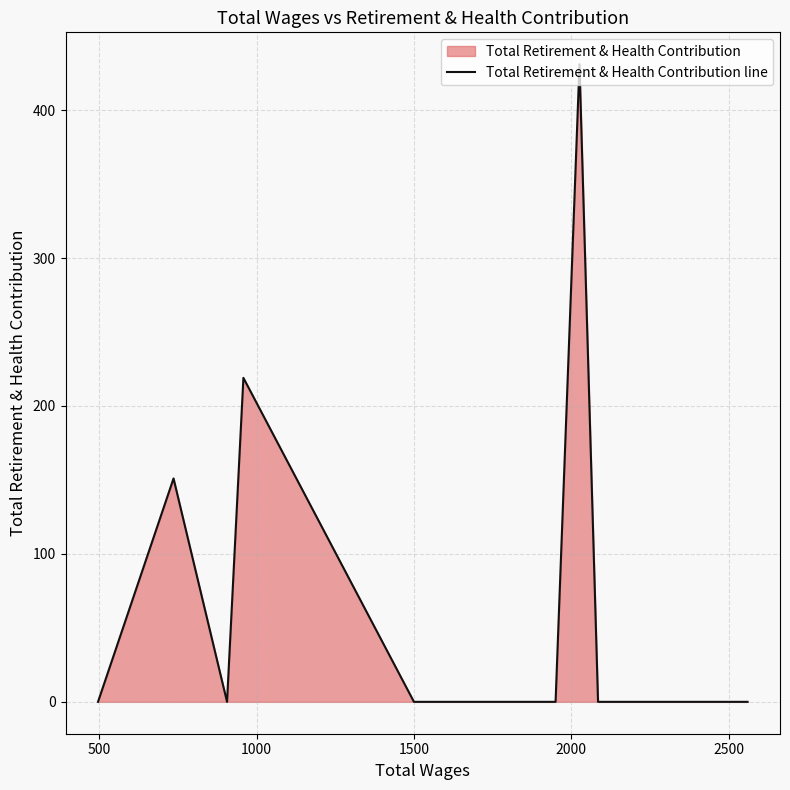

How many positive values are there?

3